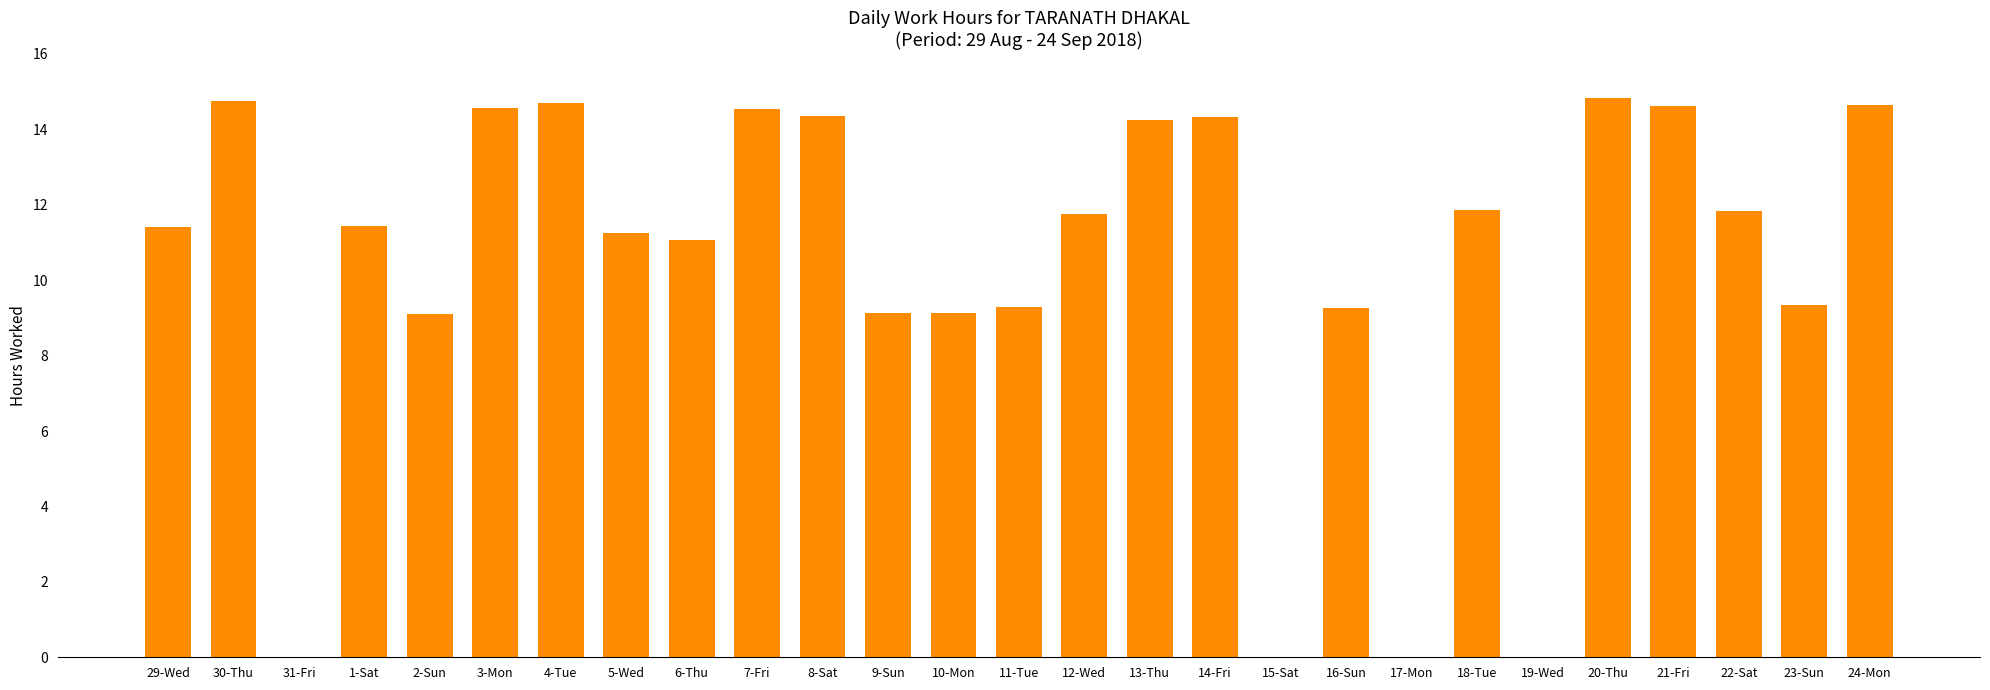

How many distinct data groups are displayed?

1